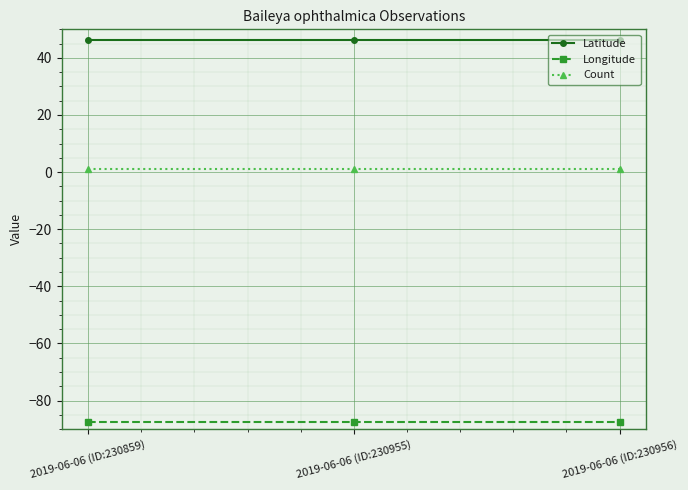

Reading left to right, list all the values displayed in this chart.

Latitude: 2019-06-06 (ID:230859)=46.3	2019-06-06 (ID:230955)=46.3	2019-06-06 (ID:230956)=46.3
Longitude: 2019-06-06 (ID:230859)=-87.5	2019-06-06 (ID:230955)=-87.5	2019-06-06 (ID:230956)=-87.5
Count: 2019-06-06 (ID:230859)=1.0	2019-06-06 (ID:230955)=1.0	2019-06-06 (ID:230956)=1.0